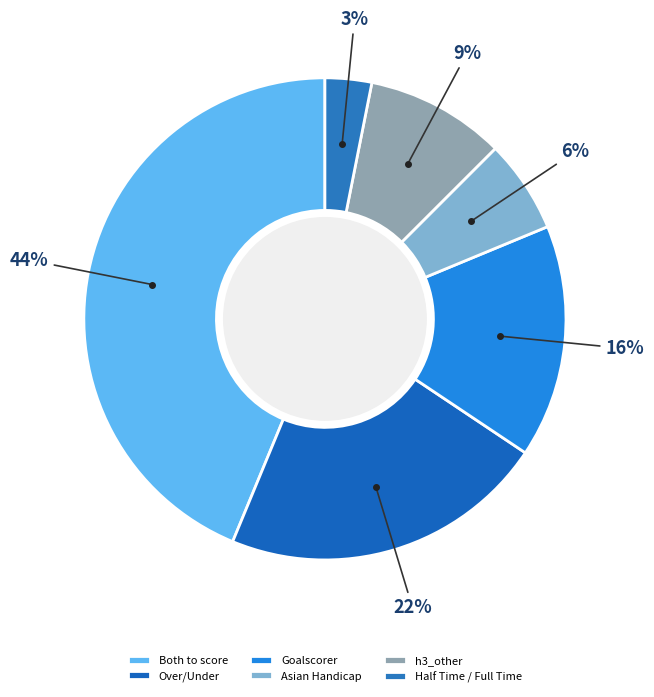

Is it true that Goalscorer is 26% of the pie?

False